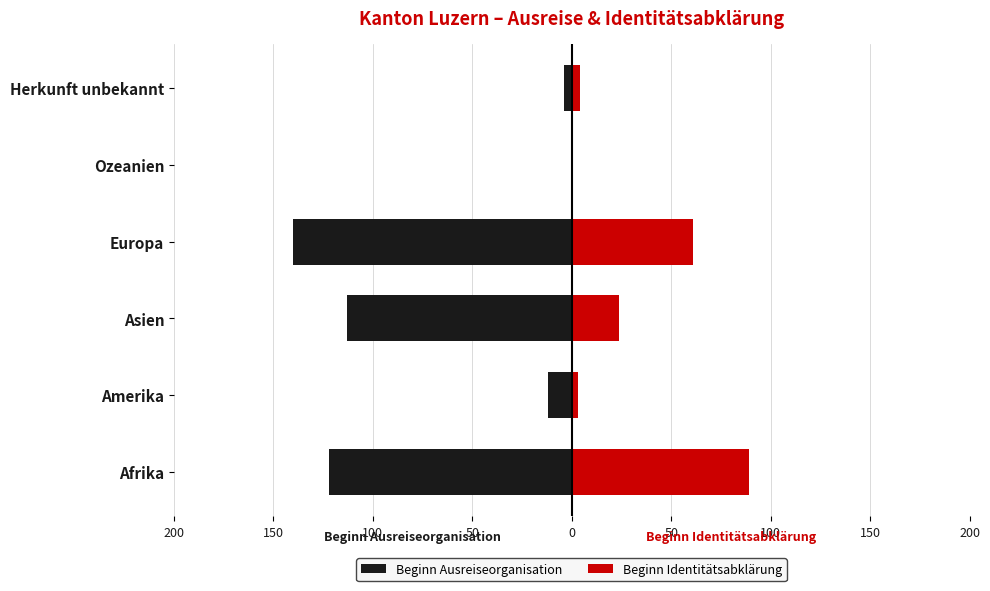

At Asien, list the series in order from smallest to largest.

Beginn Ausreiseorganisation, Beginn Identitätsabklärung